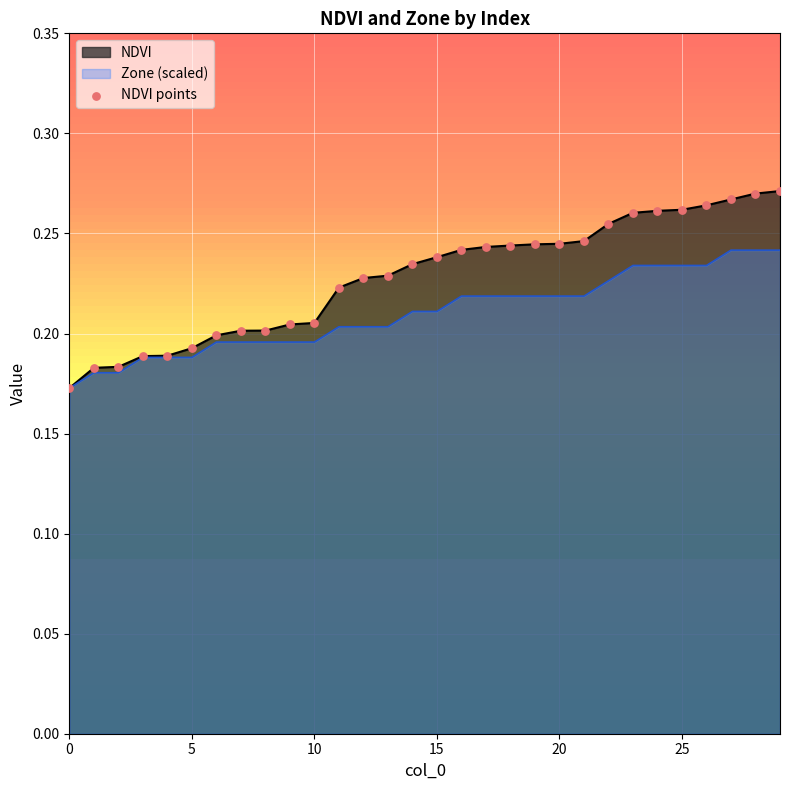

What is the change in value from 0 to 21?

+0.1